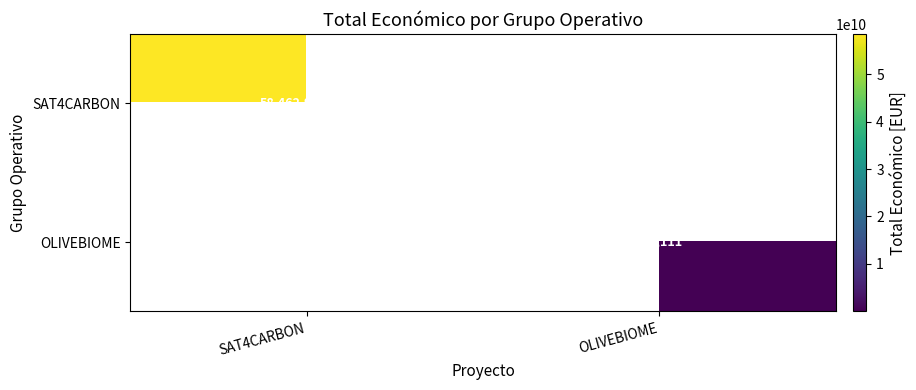

True or false: OLIVEBIOME has a value of 252821 at OLIVEBIOME.

False